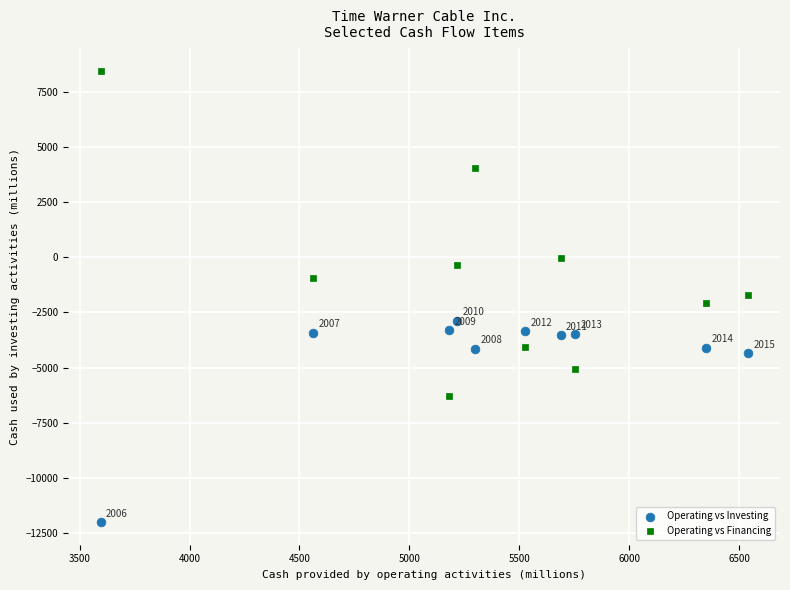

Which series has the largest Y range (max minus min)?

Operating vs Financing